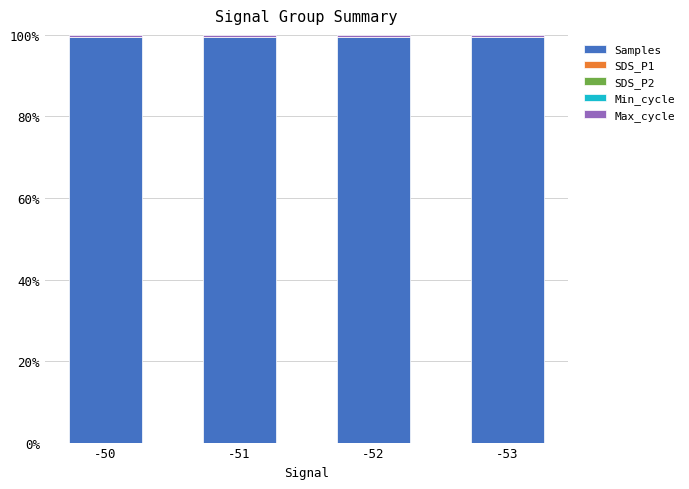

True or false: Samples has a value of 99.6 at -50.

True